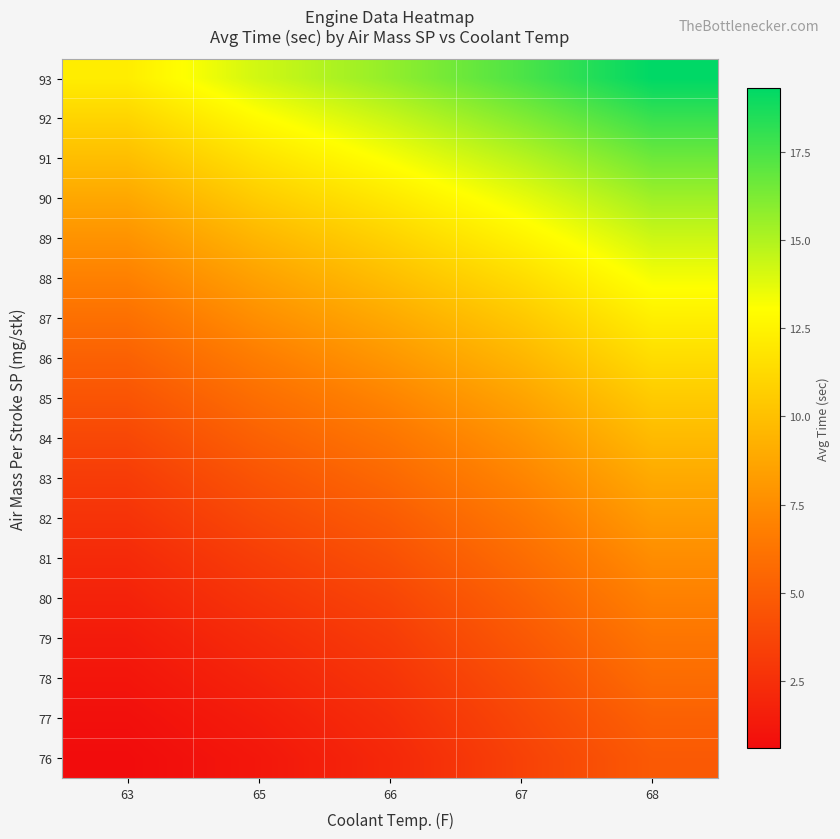

Reading left to right, extract all data points from this chart.

76: 63=0.6	65=1.2	66=2.1	67=3.5	68=4.8
77: 63=0.8	65=1.5	66=2.4	67=3.8	68=5.2
78: 63=1.1	65=1.9	66=2.8	67=4.2	68=5.8
79: 63=1.4	65=2.3	66=3.2	67=4.7	68=6.3
80: 63=1.8	65=2.8	66=3.7	67=5.2	68=6.9
81: 63=2.2	65=3.3	66=4.3	67=5.8	68=7.5
82: 63=2.7	65=3.9	66=4.9	67=6.4	68=8.2
83: 63=3.2	65=4.5	66=5.6	67=7.1	68=8.9
84: 63=3.8	65=5.2	66=6.3	67=7.8	68=9.7
85: 63=4.5	65=5.9	66=7.1	67=8.6	68=10.5
86: 63=5.2	65=6.7	66=8.0	67=9.5	68=11.4
87: 63=6.0	65=7.6	66=8.9	67=10.4	68=12.3
88: 63=6.9	65=8.5	66=9.9	67=11.4	68=13.3
89: 63=7.8	65=9.5	66=10.9	67=12.5	68=14.3
90: 63=8.8	65=10.6	66=12.0	67=13.6	68=15.4
91: 63=9.9	65=11.7	66=13.2	67=14.8	68=16.6
92: 63=11.0	65=12.9	66=14.4	67=16.1	68=17.9
93: 63=12.2	65=14.2	66=15.7	67=17.4	68=19.3